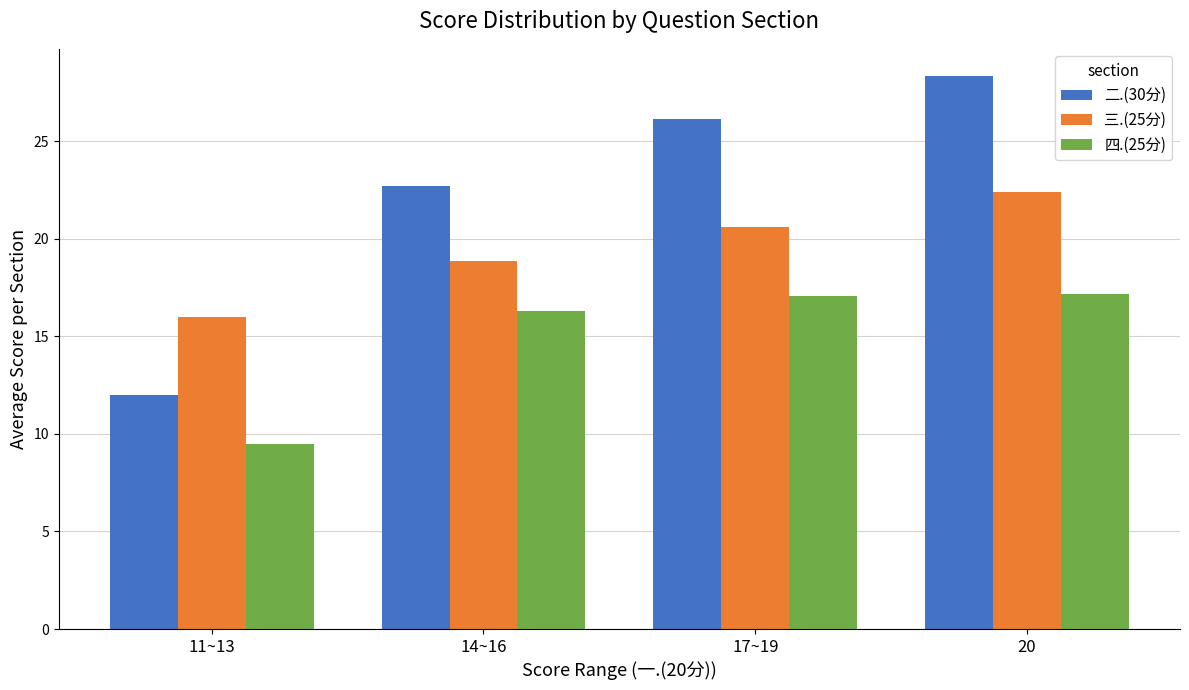

How many bars are there in each group?

3